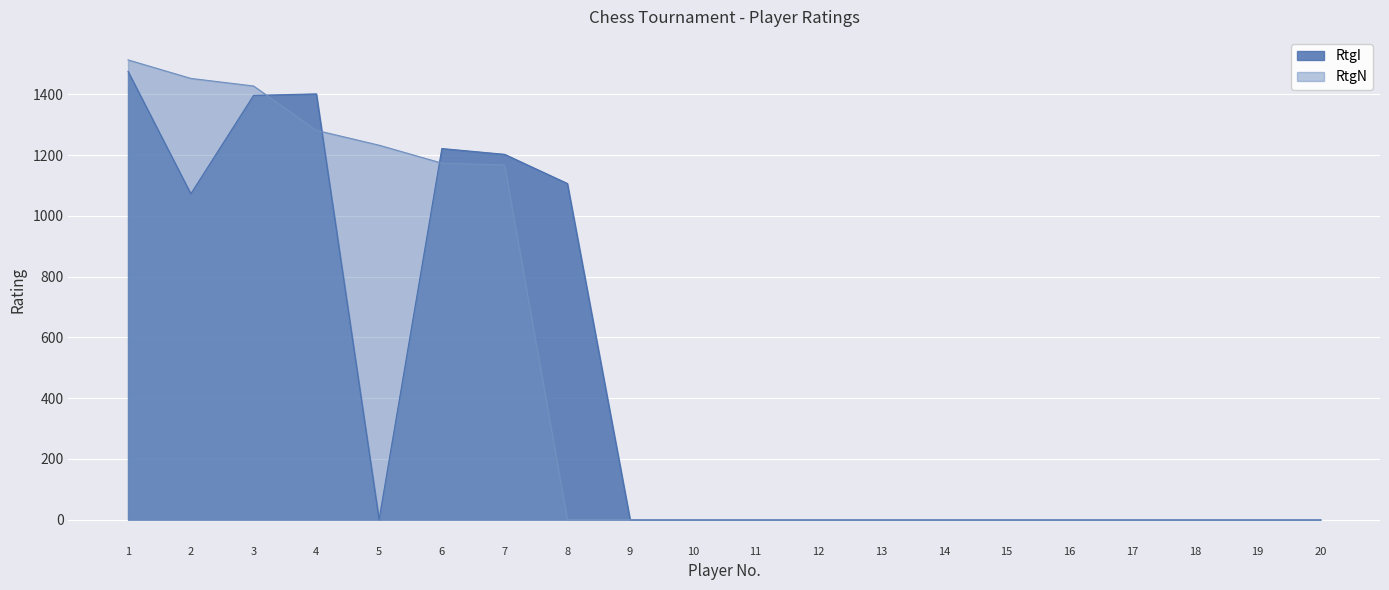

At 11, list the series in order from largest to smallest.

RtgI, RtgN